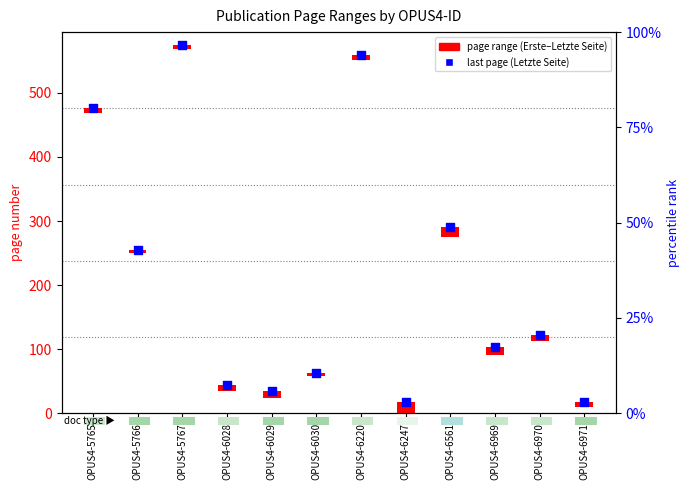

Approximately how many times larger is the value at OPUS4-6220 compared to OPUS4-6969?

5.4